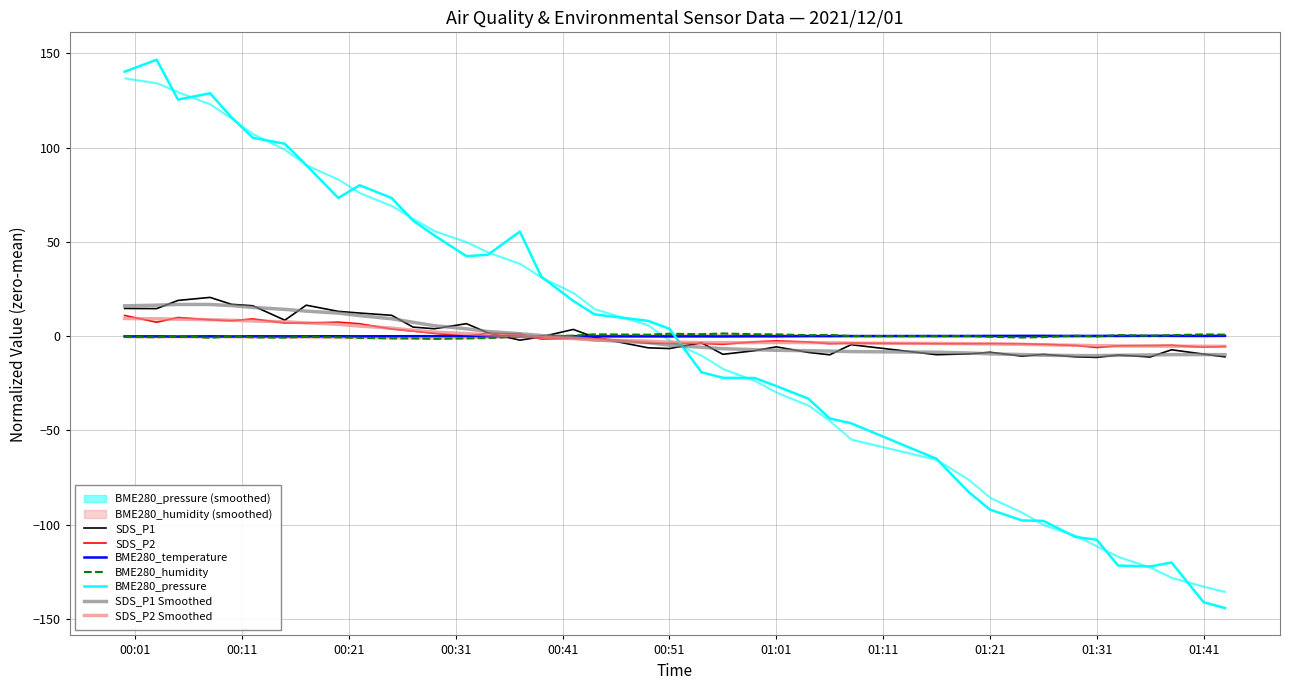

Which series has the largest range (max minus min)?

BME280_pressure